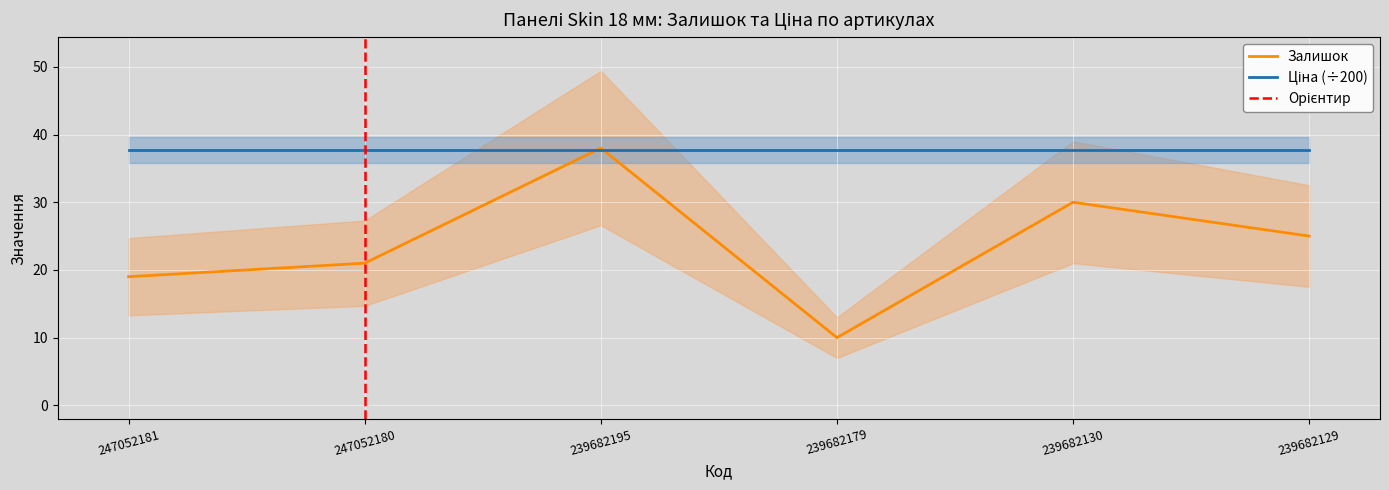

At which label is the value closest to 24?

239682129